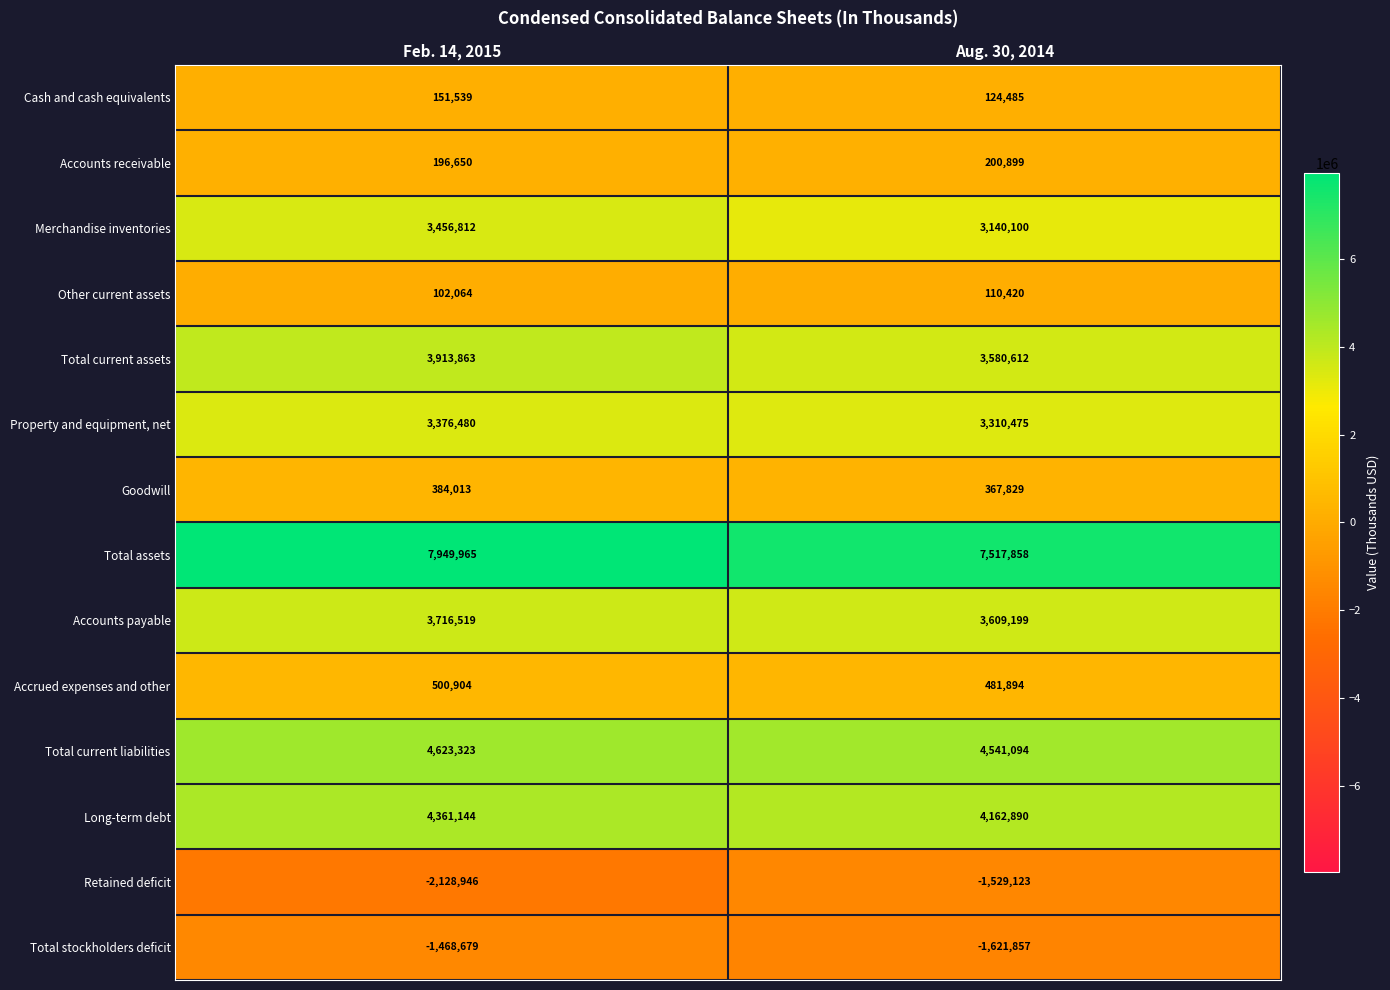

What is the highest value of the Total current liabilities series?

4623323